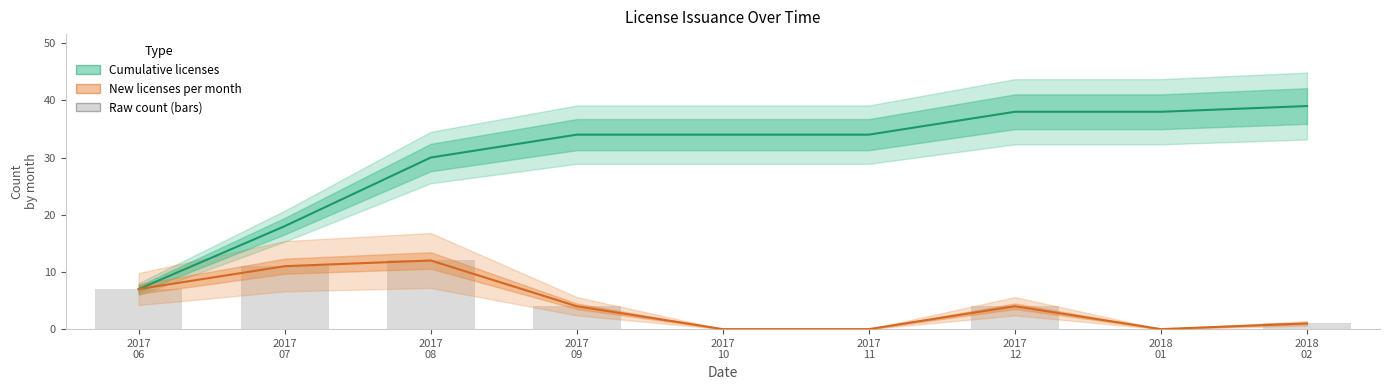

What is the difference between the maximum and minimum values in the Cumulative licenses series?

32